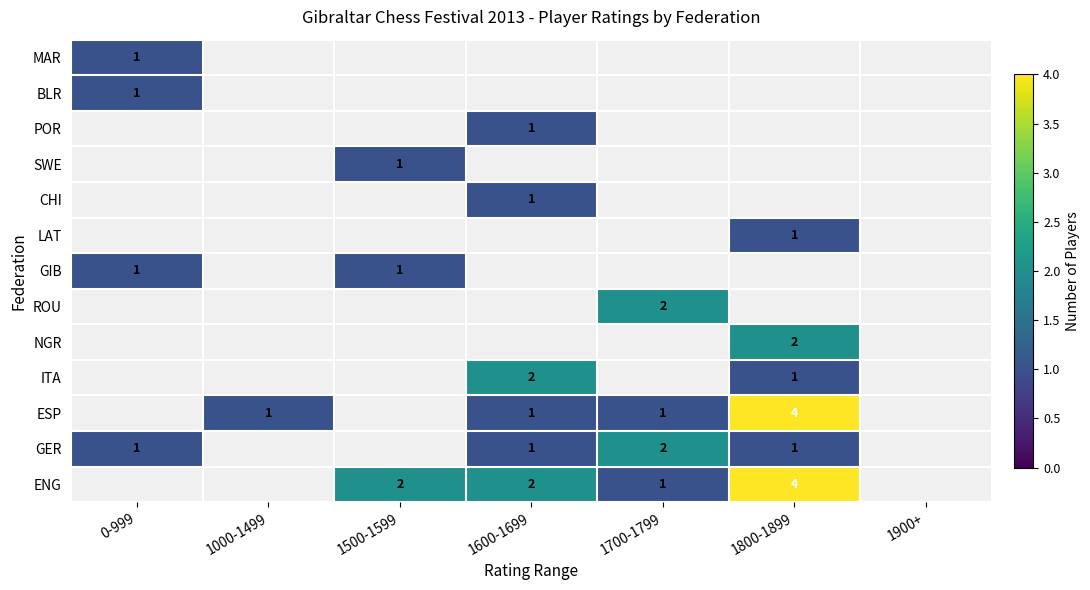

How many data points does each series have?

7